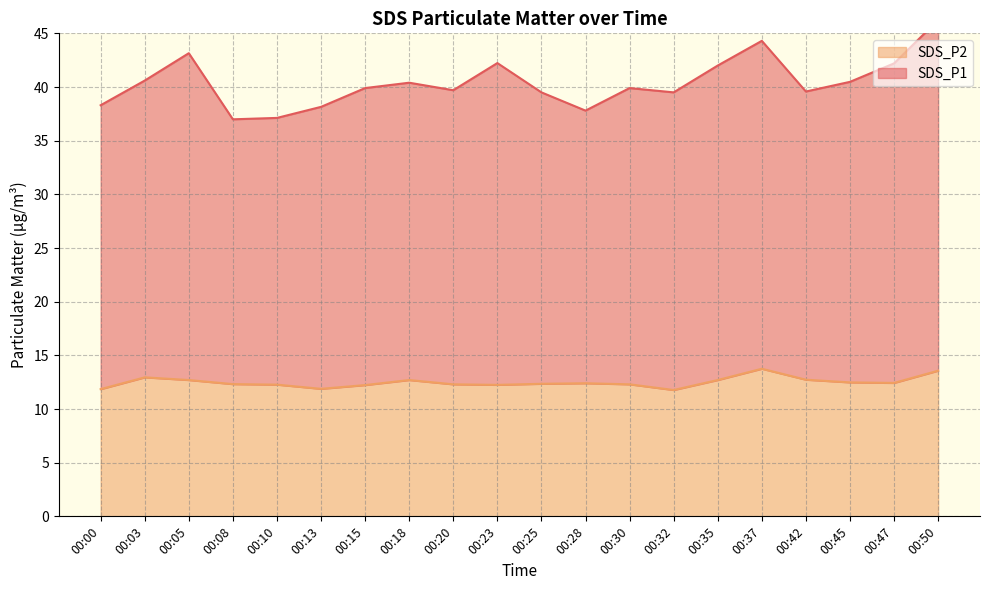

What is the maximum value for SDS_P2?

13.8